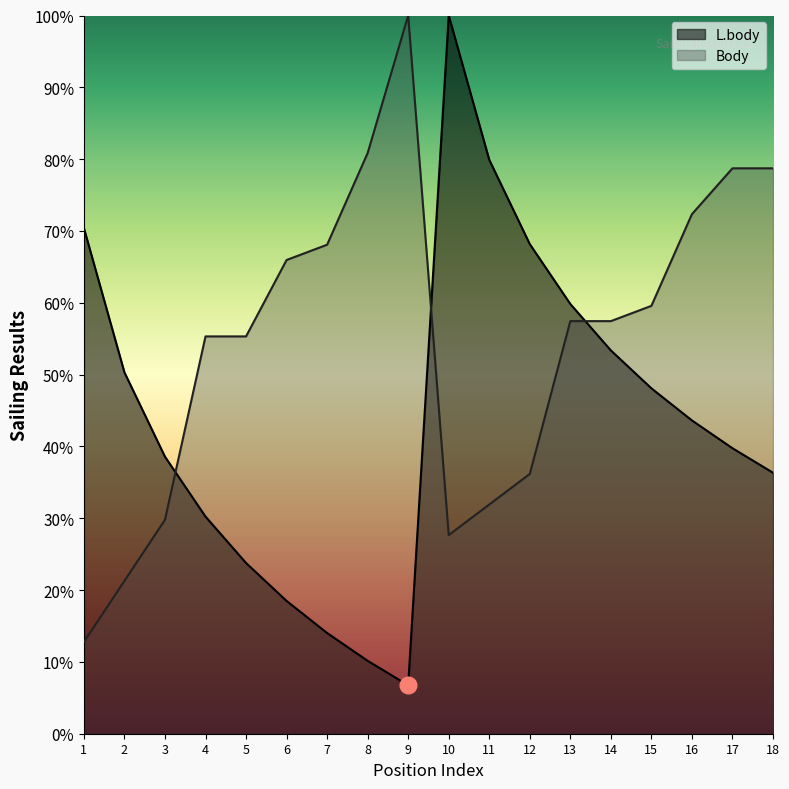

Between which two adjacent categories do Body and L.body first intersect?

3 and 4